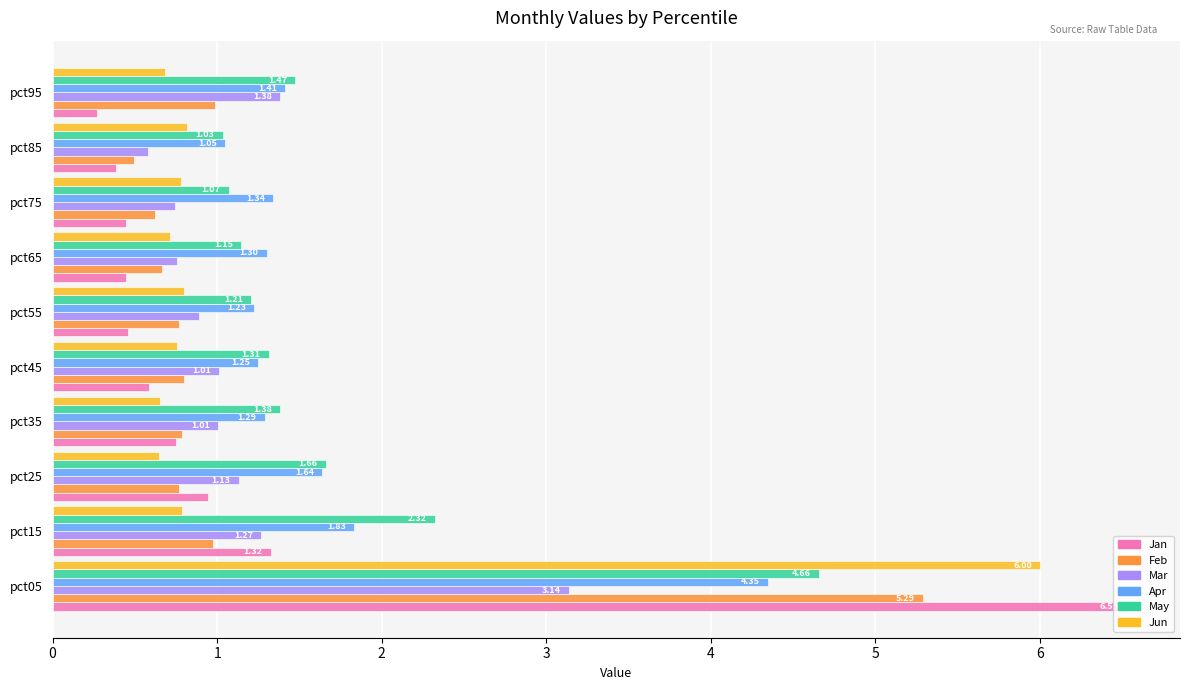

What are all the series names shown in the legend?

Jan, Feb, Mar, Apr, May, Jun